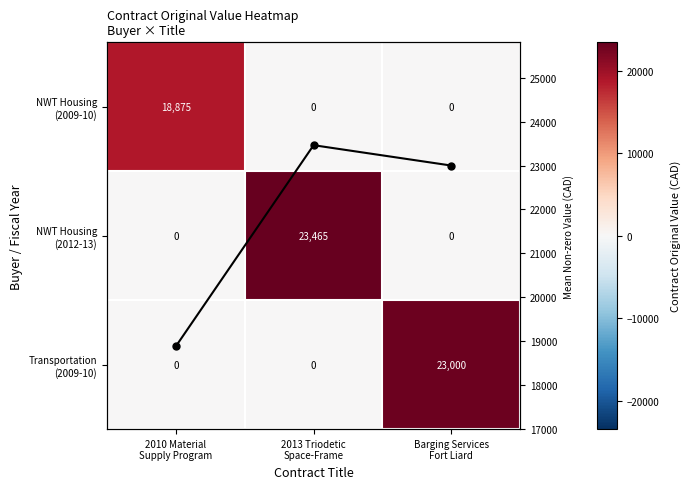

How many values in the Row mean value series exceed 23000?

1